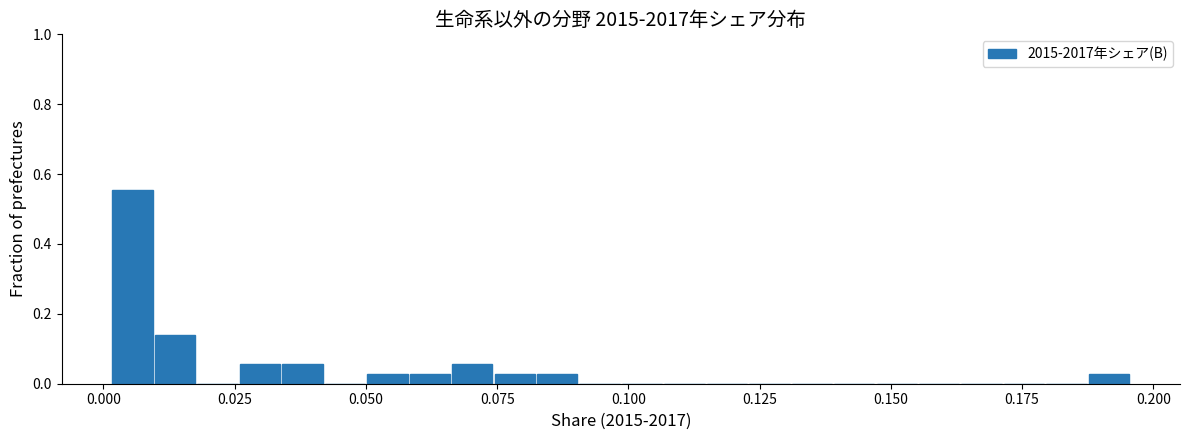

Around what value on the x-axis is the tallest bar? Give the approximate position of its centre, as read against the axis.

0.005